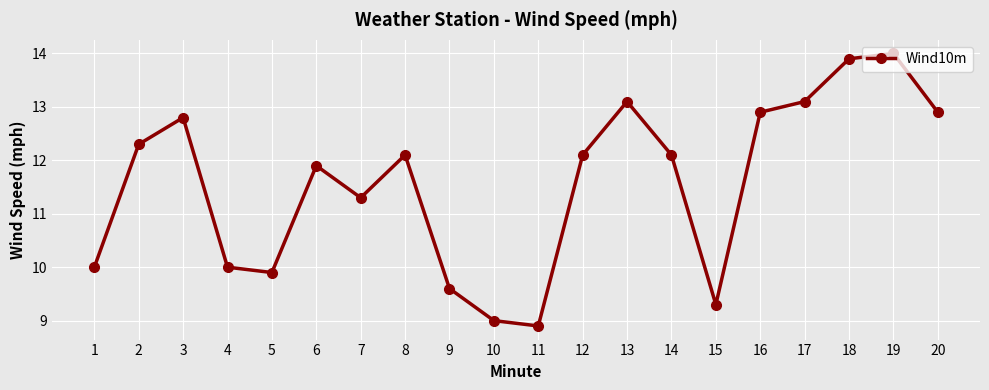

How many data points are less than 12?

9